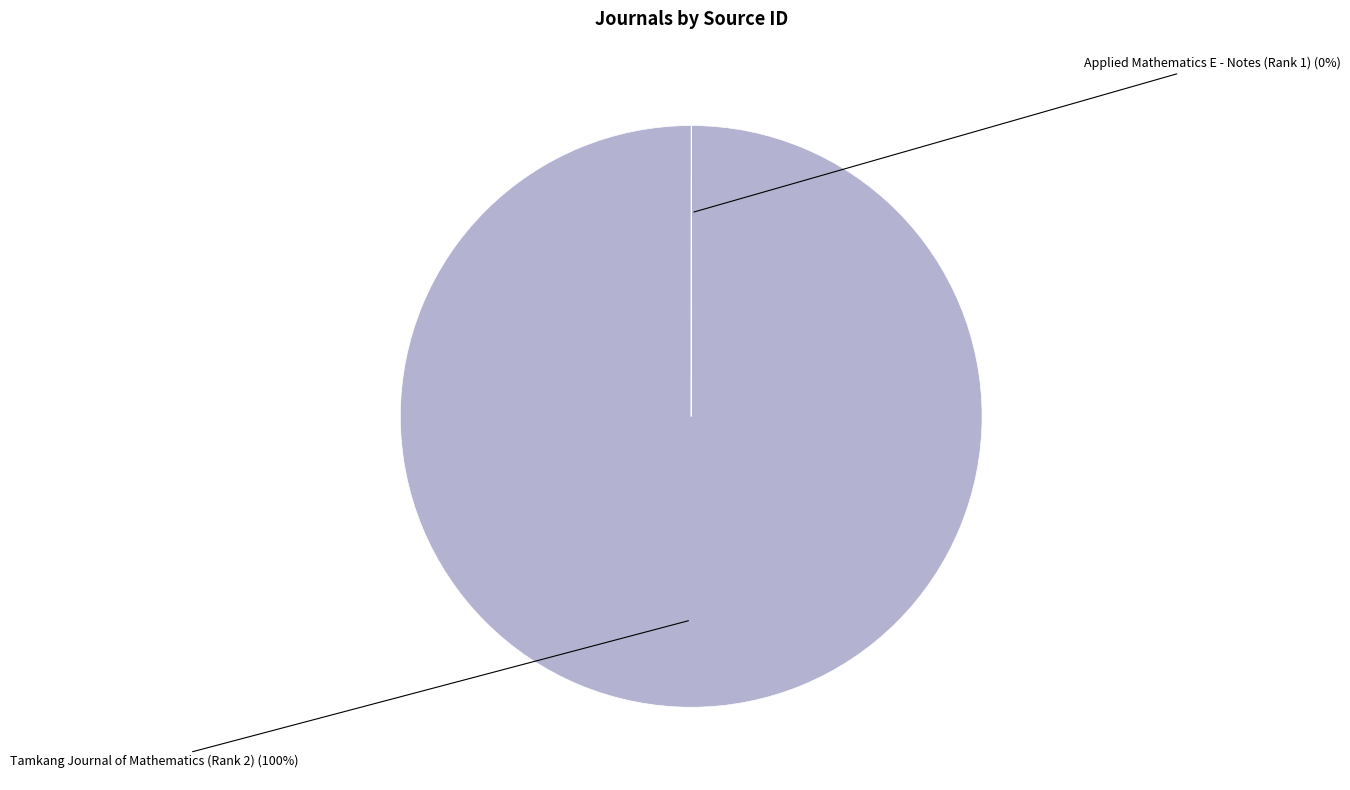

Which slice represents more than half of the pie?

Tamkang Journal of Mathematics (Rank 2)